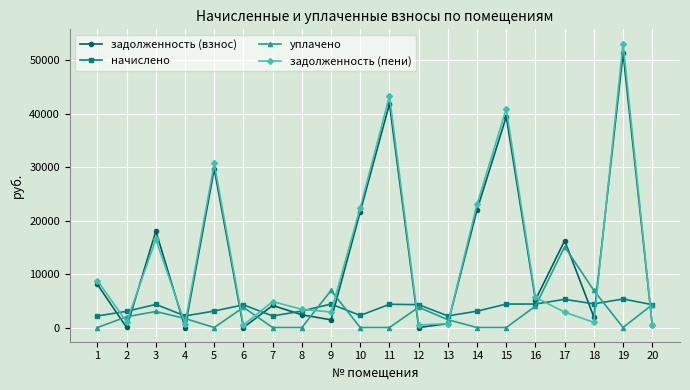

What is the difference between the задолженность (пени) values at 5 and 20?

30207.1